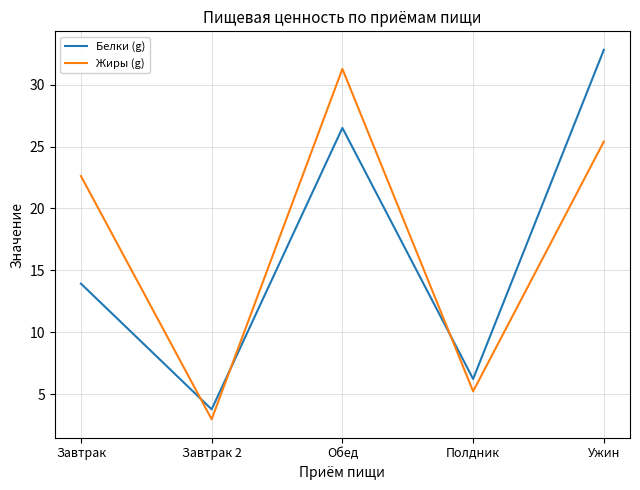

How many interior local peaks does the Белки (g) series have?

1